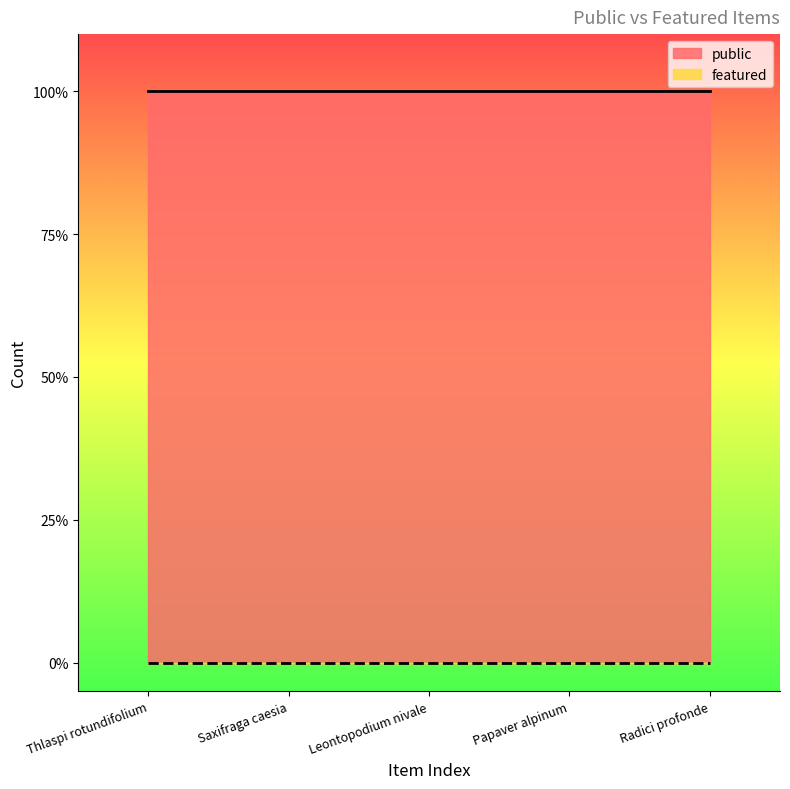

True or false: public has more than 0 points higher than both neighbors.

False